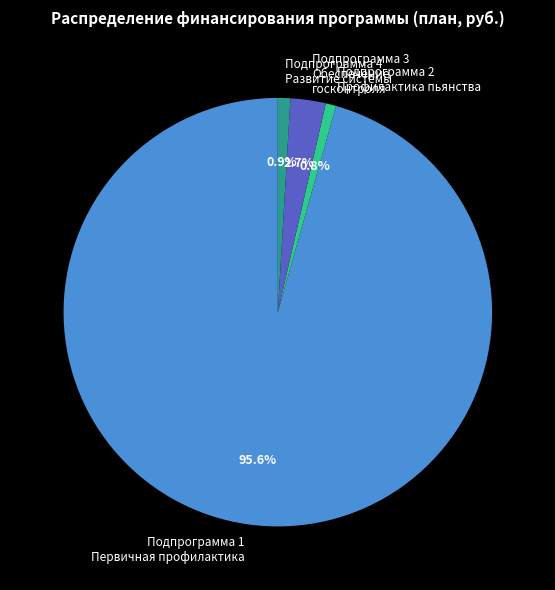

Does any single category account for the majority?

Yes